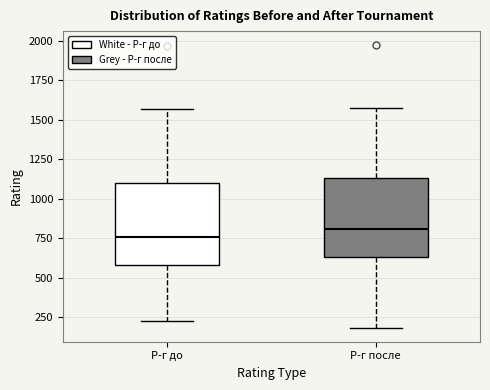

Reading left to right, transcribe this box plot: for each box, give where its median line is, the range the box spans, and where its two whiskers end, as read against the y-axis. The values are not printed on the chart, so give them approximately, as read against the axis.

Р-г до: median 750, box 600 to 1100, whiskers 200 to 1550
Р-г после: median 800, box 650 to 1150, whiskers 200 to 1600